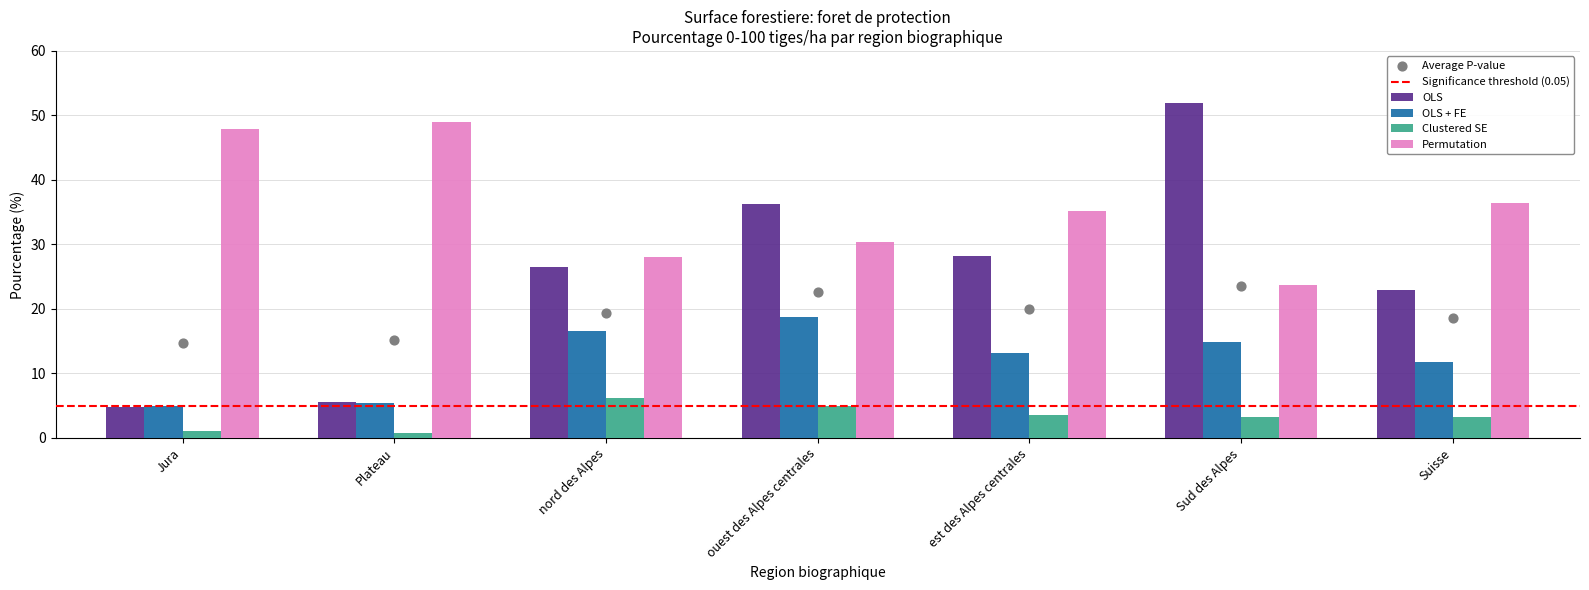

What is the total value across all series at nord des Alpes?

77.3